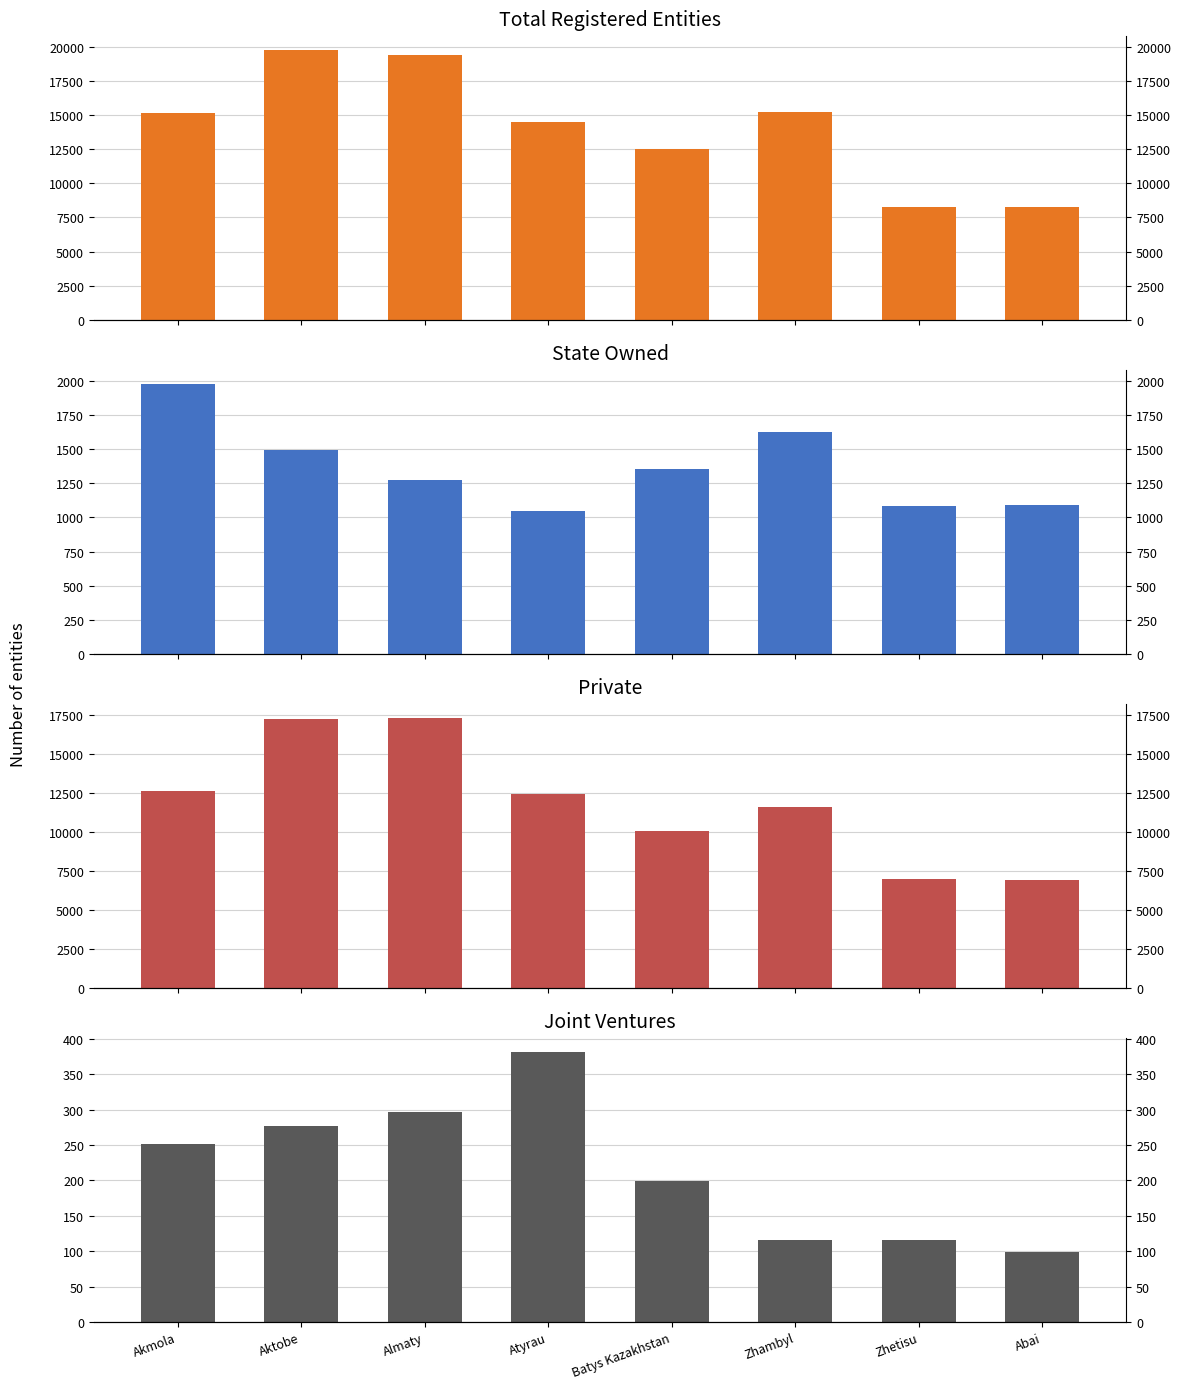

How many values in the Joint Ventures series exceed 252?

3